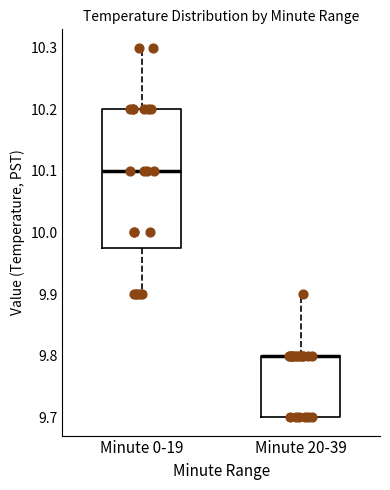

Where is the upper edge of the box for Minute 20-39 on the y-axis? The values are not printed on the chart, so give them approximately, as read against the axis.

9.80